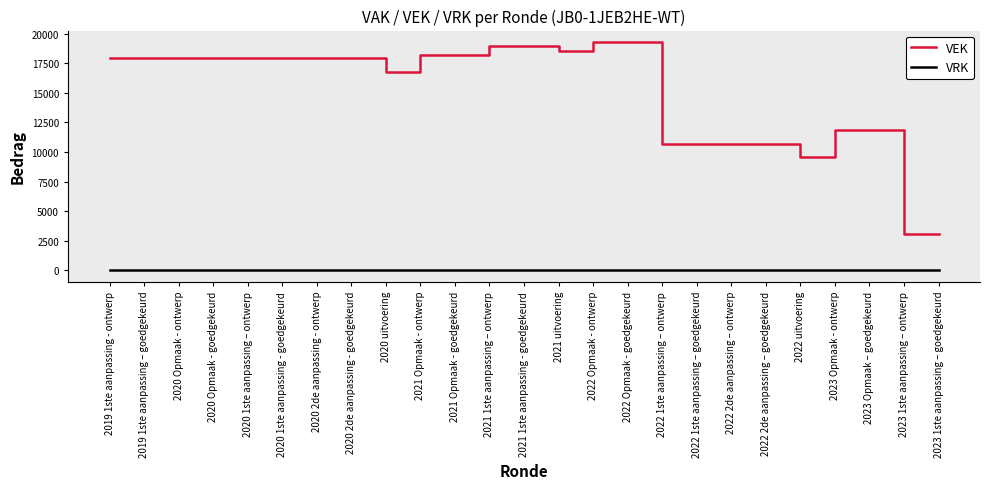

Reading left to right, transcribe all the data shown in this chart.

VEK: 17946	17946	17946	17946	17946	17946	17946	17946	16785	18191	18191	18928	18928	18582	19307	19307	10714	10714	10714	10714	9554	11829	11829	3066	3066
VRK: 0	0	0	0	0	0	0	0	0	0	0	0	0	0	0	0	0	0	0	0	0	0	0	0	0